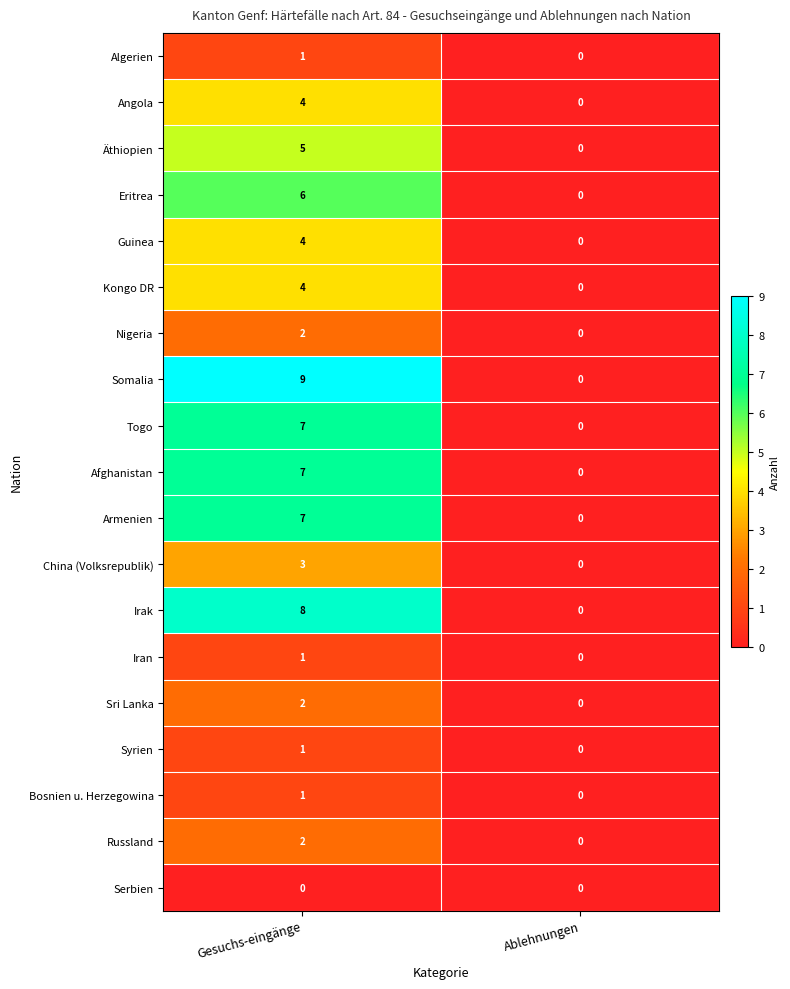

The Syrien series shows 1 at Gesuchs-eingänge. True or false?

True